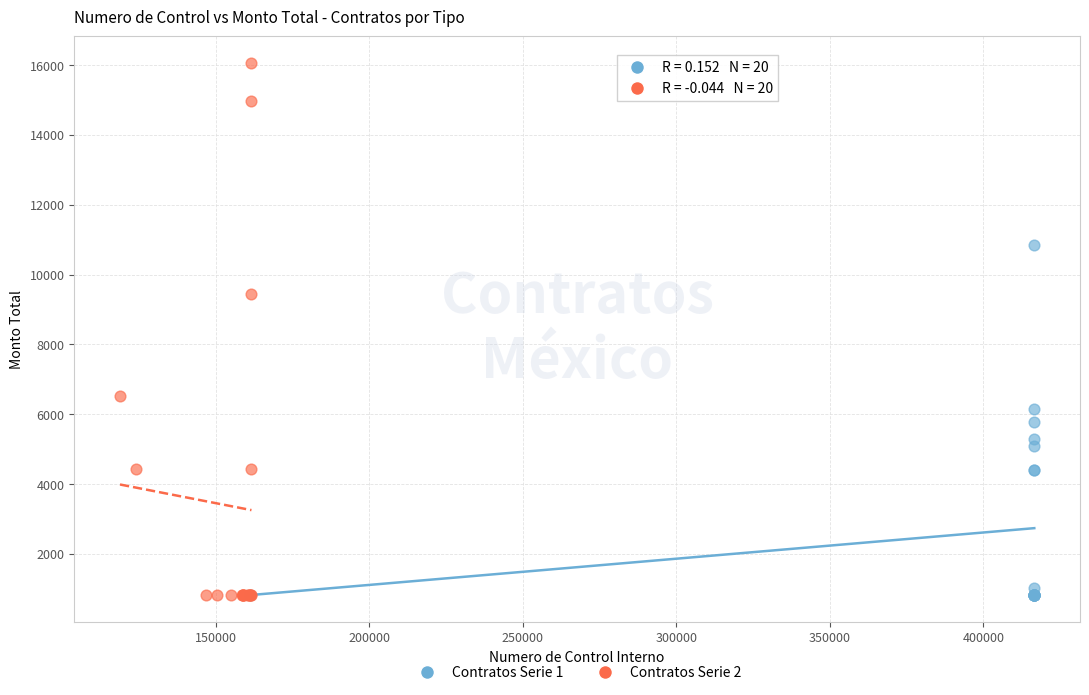

Which series contains the highest Y value?

Contratos Serie 2